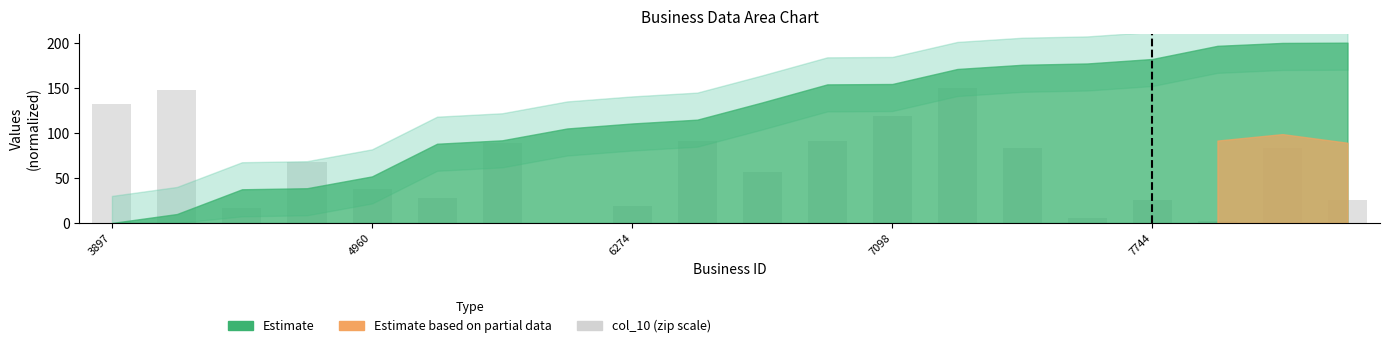

What is the sum of all values?

1269.7